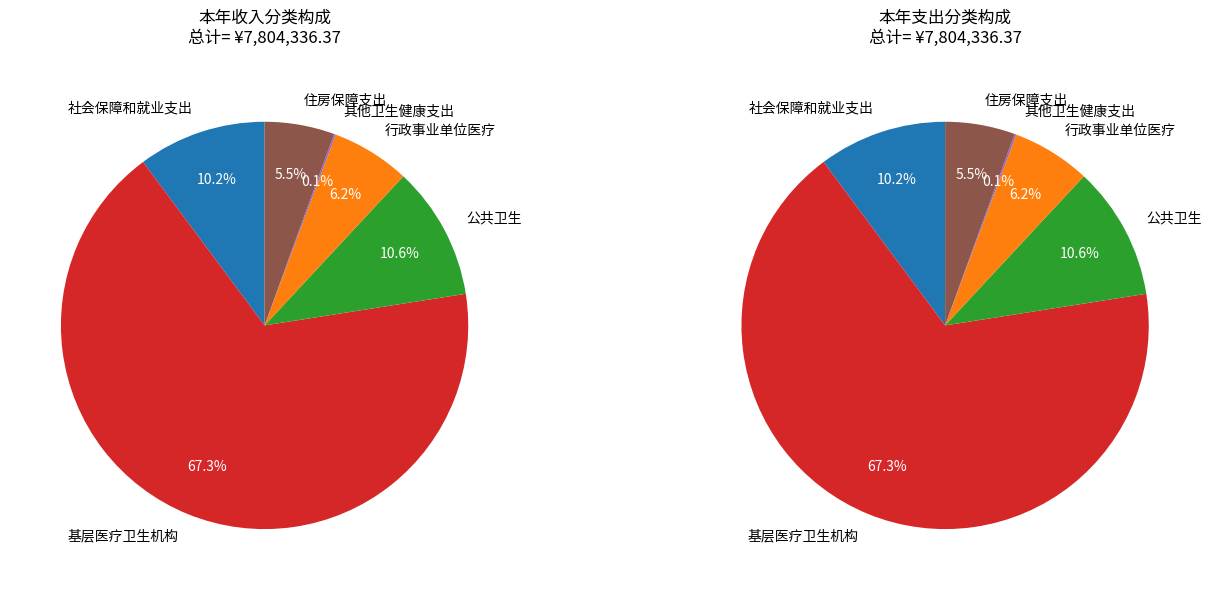

What is the change in value from 社会保障和就业支出 to 其他卫生健康支出?

-783933.5